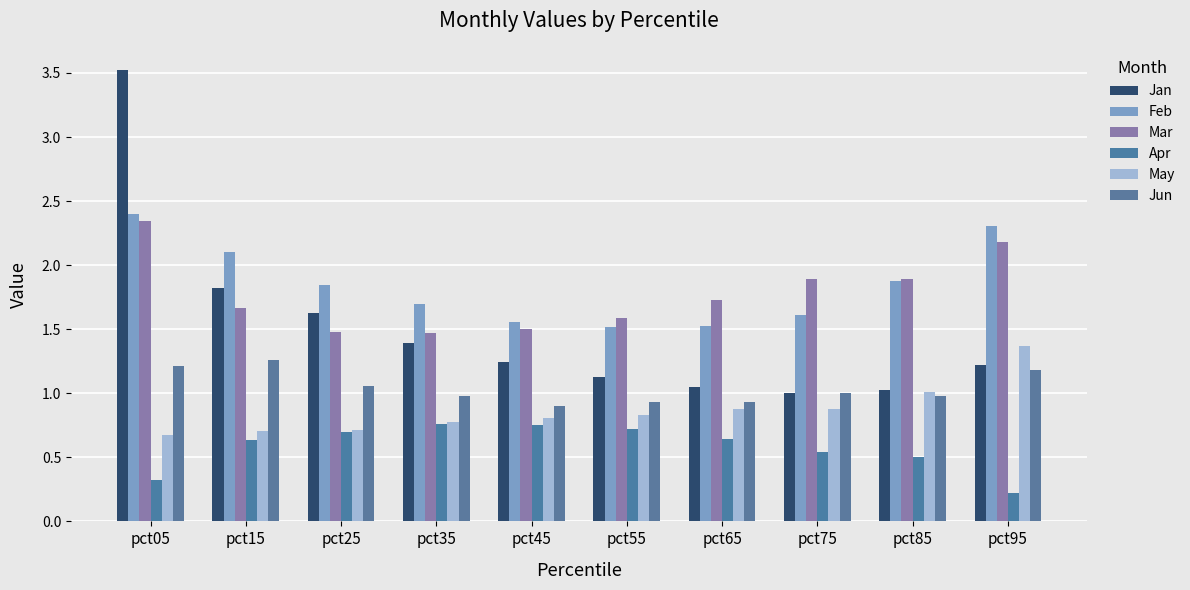

What is the maximum value shown in the chart?

3.5